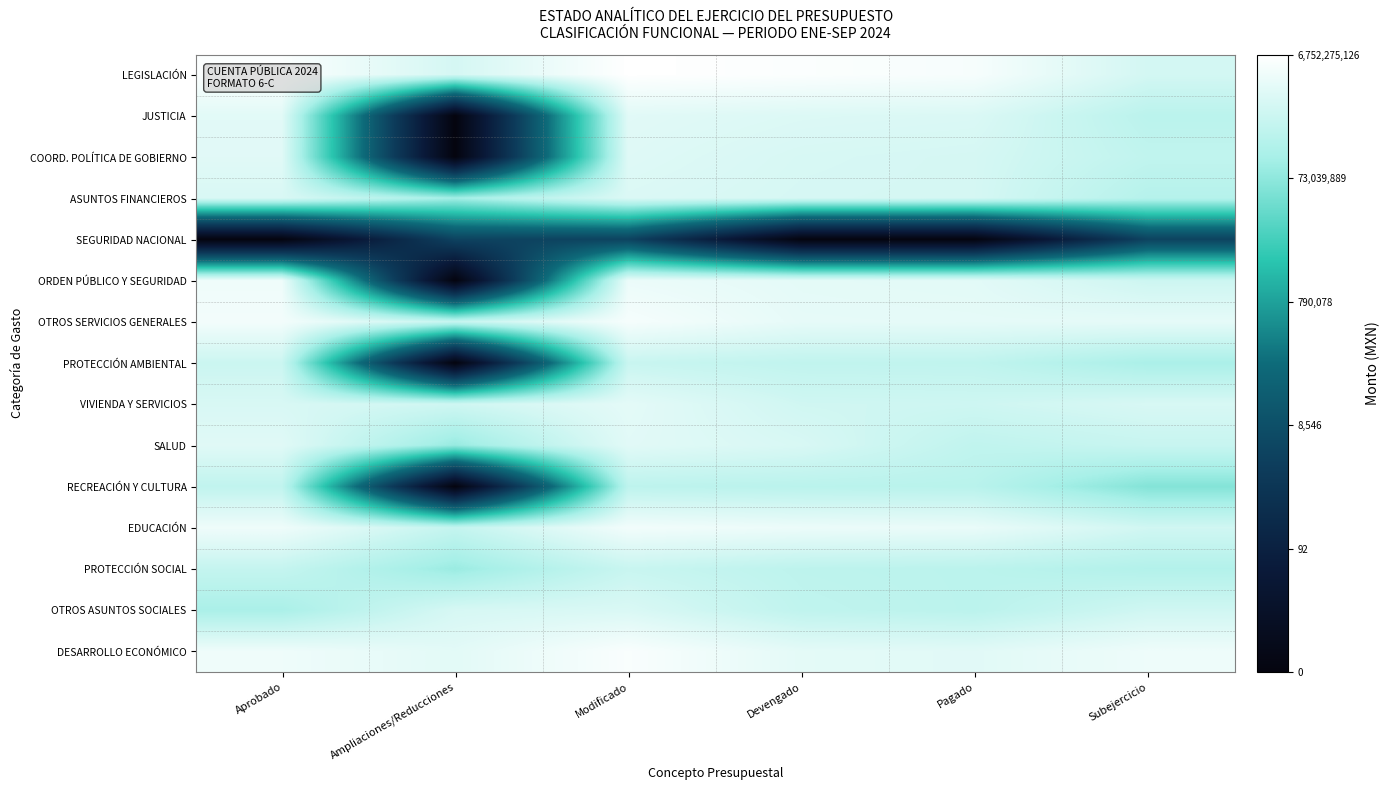

Reading left to right, extract all data points from this chart.

LEGISLACIÓN: Aprobado=9.8	Ampliaciones/Reducciones=9.0	Modificado=9.8	Devengado=9.8	Pagado=9.7	Subejercicio=9.0
JUSTICIA: Aprobado=9.3	Ampliaciones/Reducciones=0.0	Modificado=9.3	Devengado=9.2	Pagado=9.1	Subejercicio=8.5
COORD. POLÍTICA DE GOBIERNO: Aprobado=9.3	Ampliaciones/Reducciones=0.0	Modificado=9.2	Devengado=9.1	Pagado=9.0	Subejercicio=8.7
ASUNTOS FINANCIEROS: Aprobado=9.1	Ampliaciones/Reducciones=8.1	Modificado=9.1	Devengado=9.0	Pagado=9.0	Subejercicio=8.5
SEGURIDAD NACIONAL: Aprobado=0.0	Ampliaciones/Reducciones=3.5	Modificado=3.5	Devengado=0.0	Pagado=0.0	Subejercicio=3.5
ORDEN PÚBLICO Y SEGURIDAD: Aprobado=9.5	Ampliaciones/Reducciones=0.0	Modificado=9.5	Devengado=9.3	Pagado=9.3	Subejercicio=8.9
OTROS SERVICIOS GENERALES: Aprobado=9.6	Ampliaciones/Reducciones=8.8	Modificado=9.7	Devengado=9.4	Pagado=9.3	Subejercicio=9.3
PROTECCIÓN AMBIENTAL: Aprobado=8.9	Ampliaciones/Reducciones=0.0	Modificado=8.8	Devengado=8.7	Pagado=8.7	Subejercicio=8.3
VIVIENDA Y SERVICIOS: Aprobado=9.1	Ampliaciones/Reducciones=8.9	Modificado=9.3	Devengado=8.9	Pagado=8.9	Subejercicio=9.1
SALUD: Aprobado=9.2	Ampliaciones/Reducciones=8.0	Modificado=9.3	Devengado=9.1	Pagado=8.7	Subejercicio=8.8
RECREACIÓN Y CULTURA: Aprobado=8.7	Ampliaciones/Reducciones=0.0	Modificado=8.6	Devengado=8.5	Pagado=8.5	Subejercicio=7.7
EDUCACIÓN: Aprobado=9.5	Ampliaciones/Reducciones=8.7	Modificado=9.6	Devengado=9.5	Pagado=9.4	Subejercicio=9.0
PROTECCIÓN SOCIAL: Aprobado=8.7	Ampliaciones/Reducciones=8.0	Modificado=8.8	Devengado=8.6	Pagado=8.6	Subejercicio=8.4
OTROS ASUNTOS SOCIALES: Aprobado=8.2	Ampliaciones/Reducciones=9.1	Modificado=9.1	Devengado=8.6	Pagado=8.6	Subejercicio=8.9
DESARROLLO ECONÓMICO: Aprobado=9.5	Ampliaciones/Reducciones=9.3	Modificado=9.7	Devengado=9.3	Pagado=9.3	Subejercicio=9.5